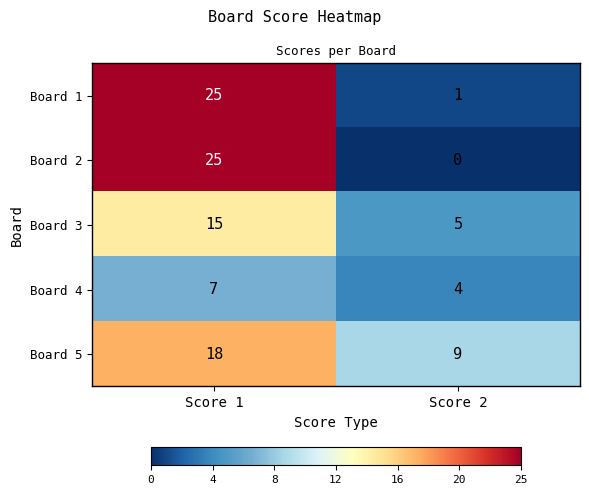

Which series changed the most between Score 1 and Score 2?

Board 2